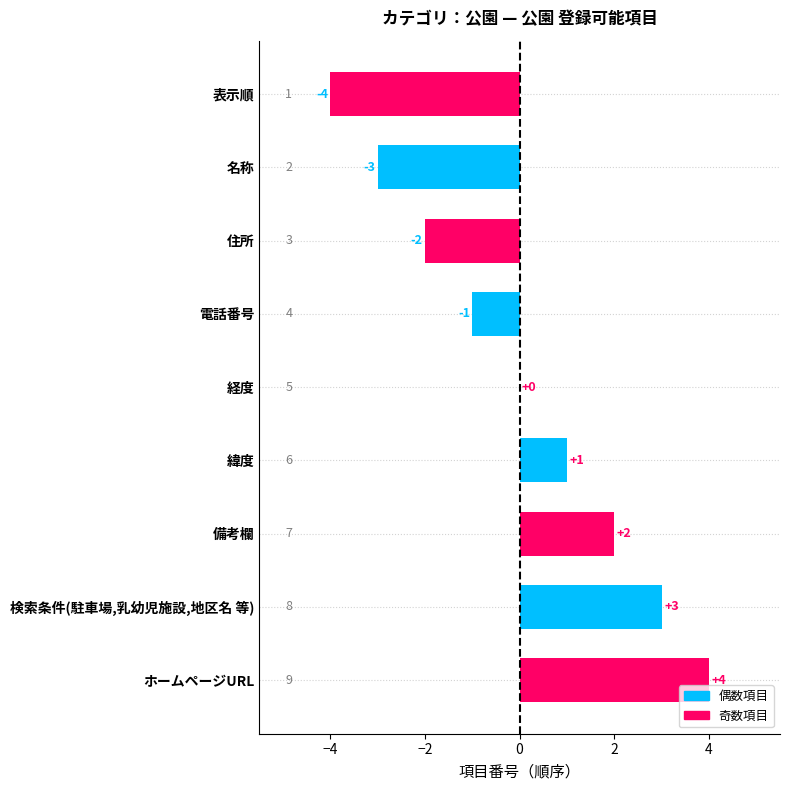

What is the maximum value shown in the chart?

4